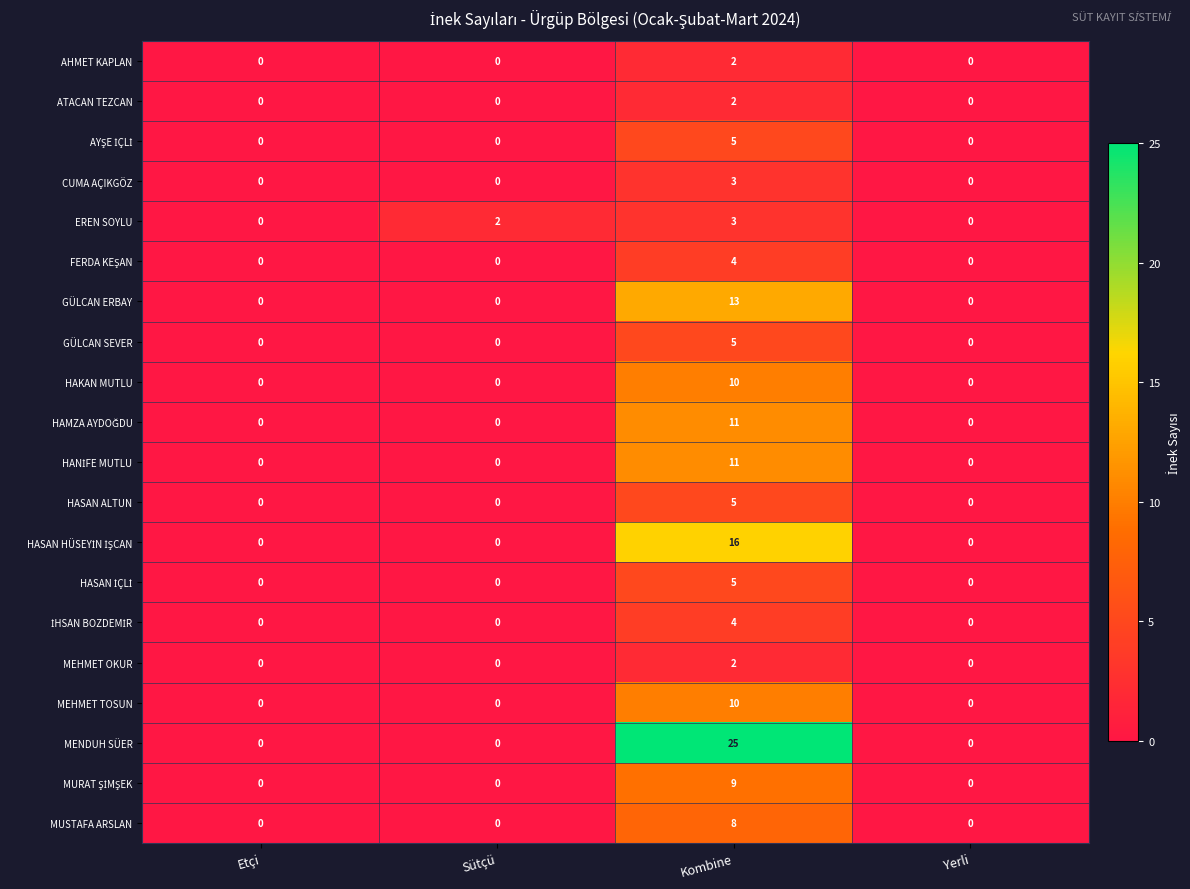

At which category is the sum across all series the highest?

Kombine